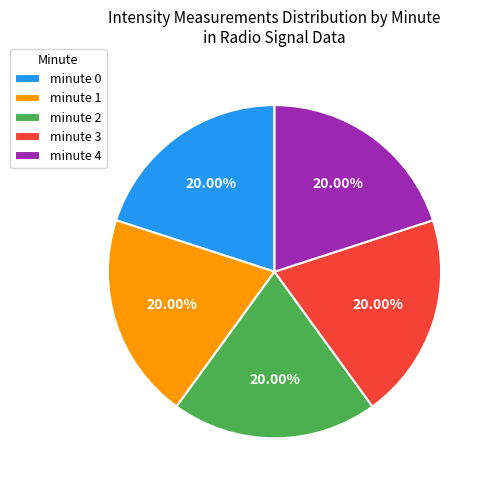

Do minute 0 and minute 4 together represent more than half of the pie?

No